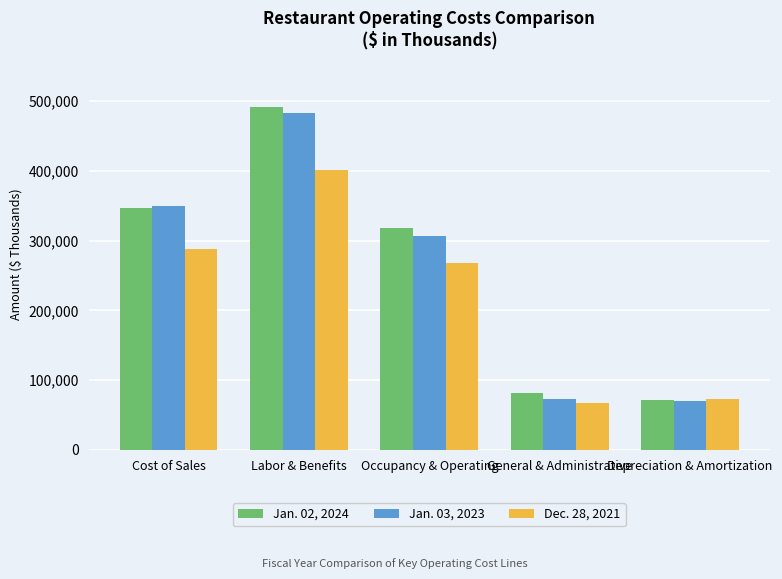

What position from the left is Cost of Sales?

1